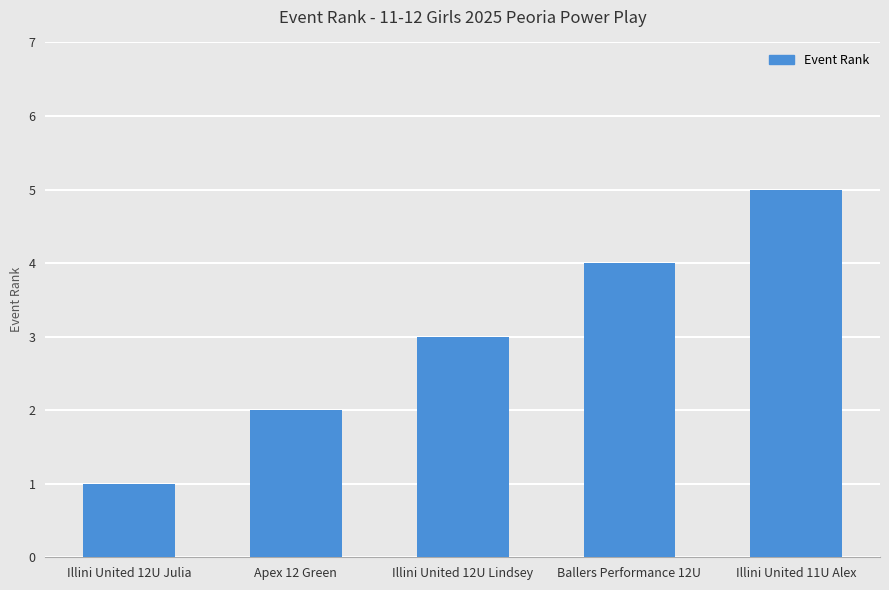

Count the number of categories in the chart.

5